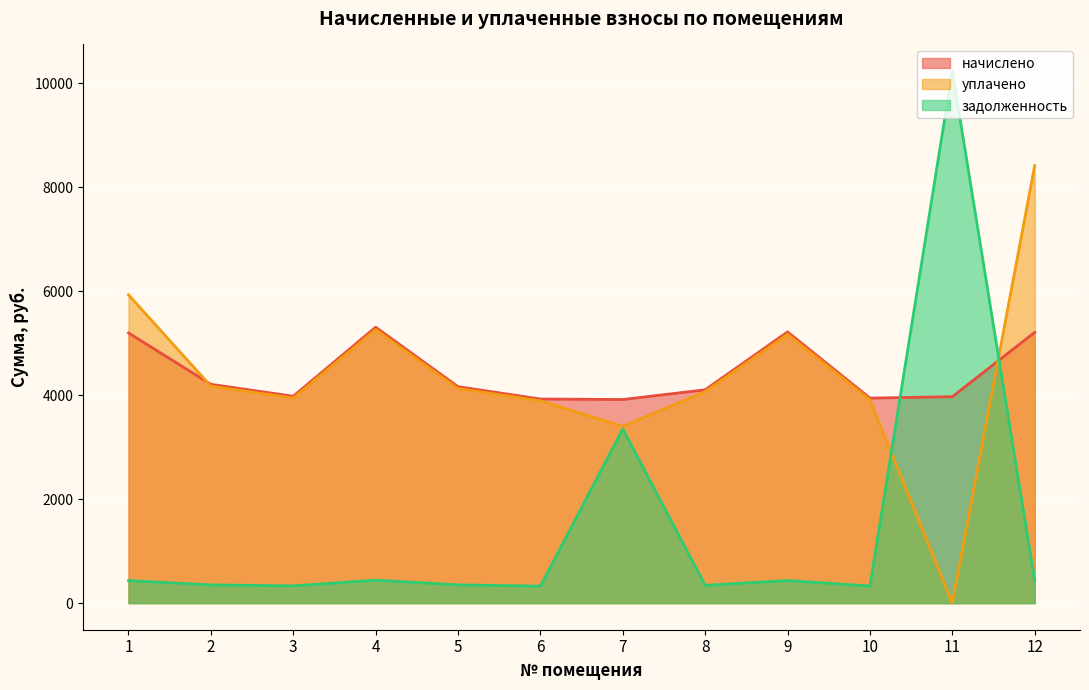

How many data points in уплачено are above 4128?

6